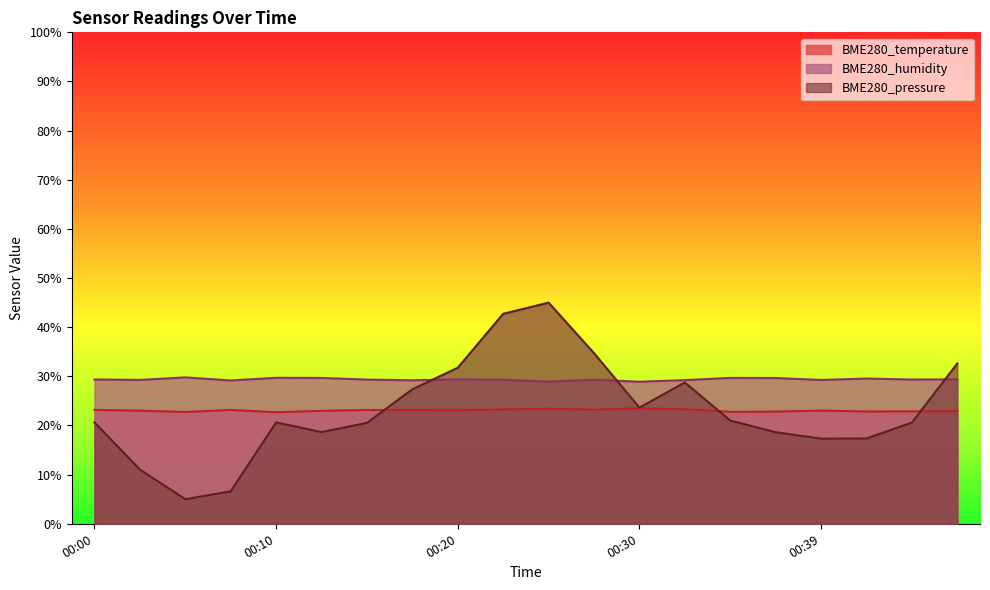

What is the difference between the maximum and minimum values in the BME280_humidity series?

0.9